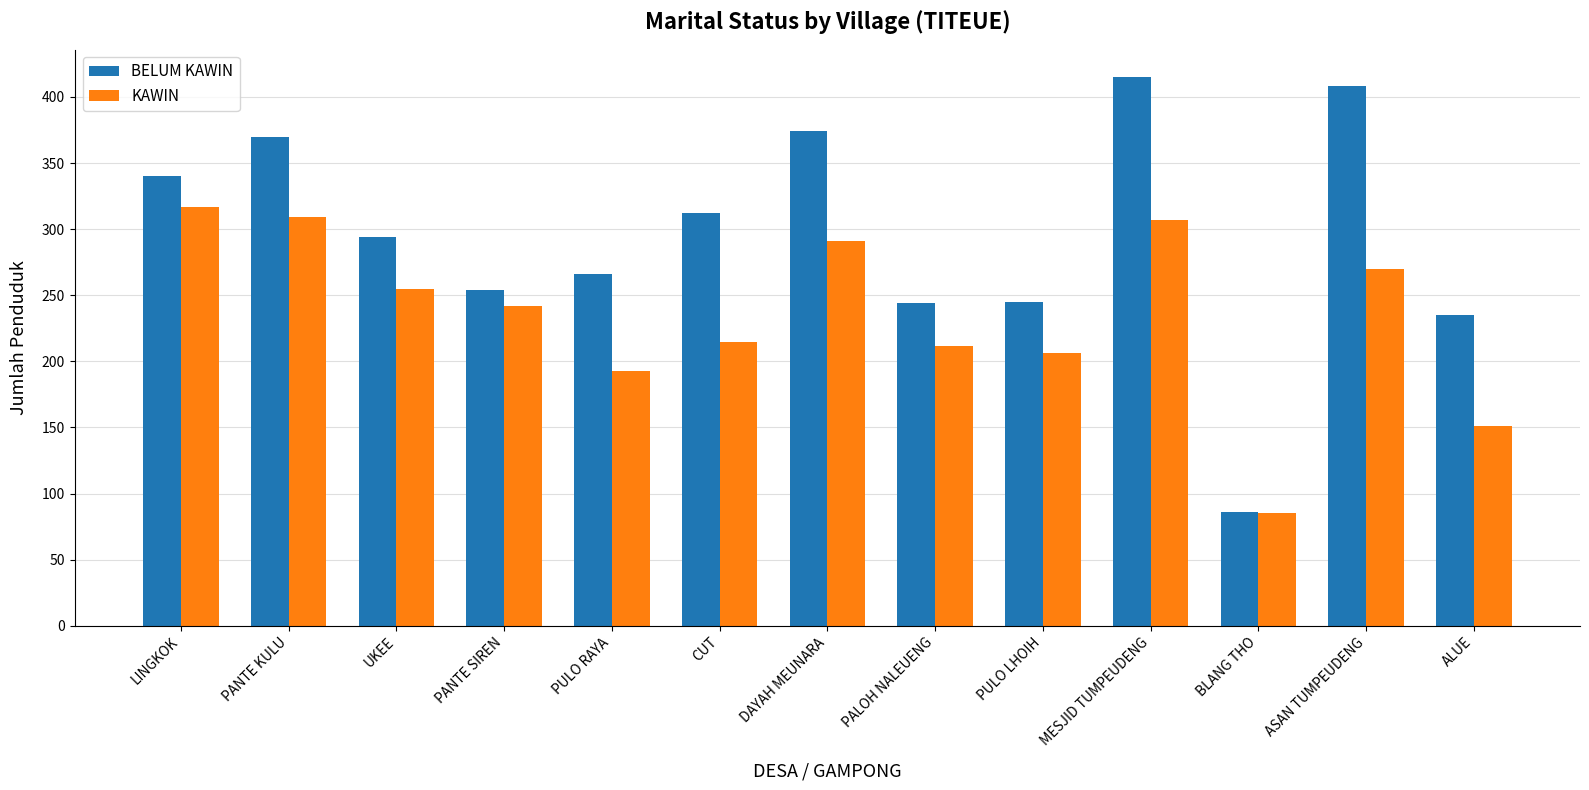

How many data points in BELUM KAWIN are less than 294?

6